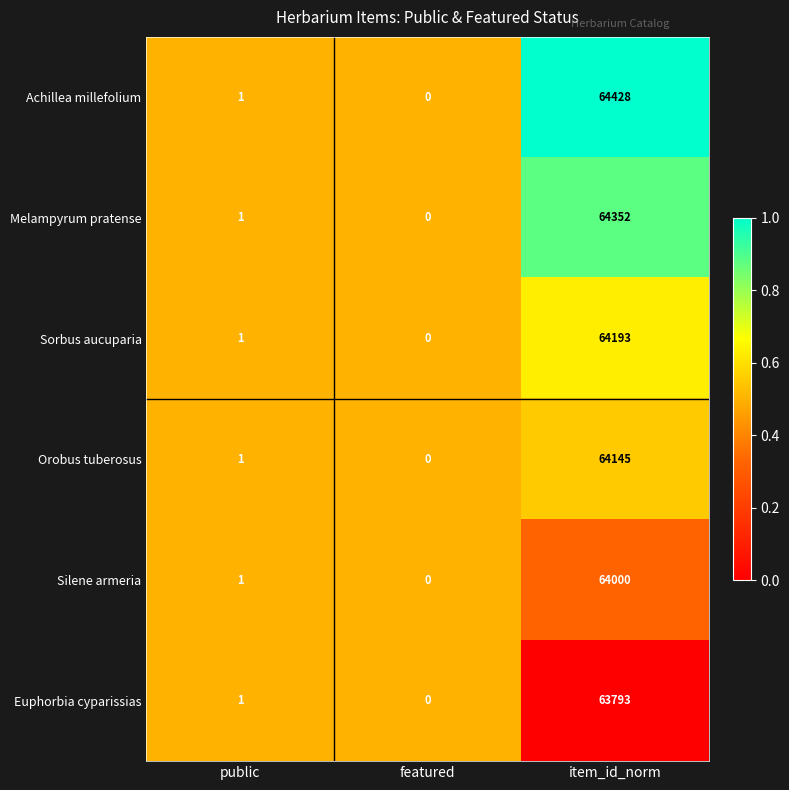

What is the sum of all Melampyrum pratense values?

64353